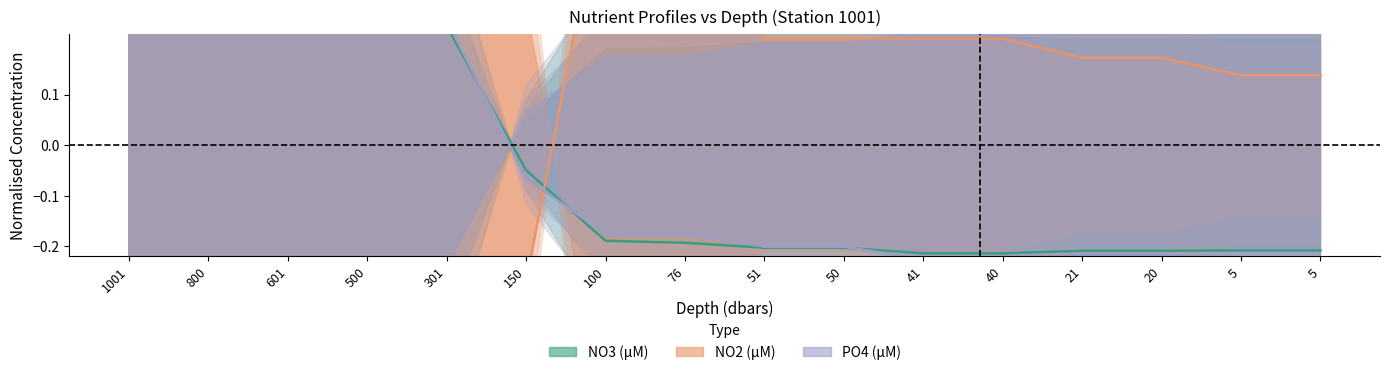

What is the spread (max minus min) of values at 5?

0.4